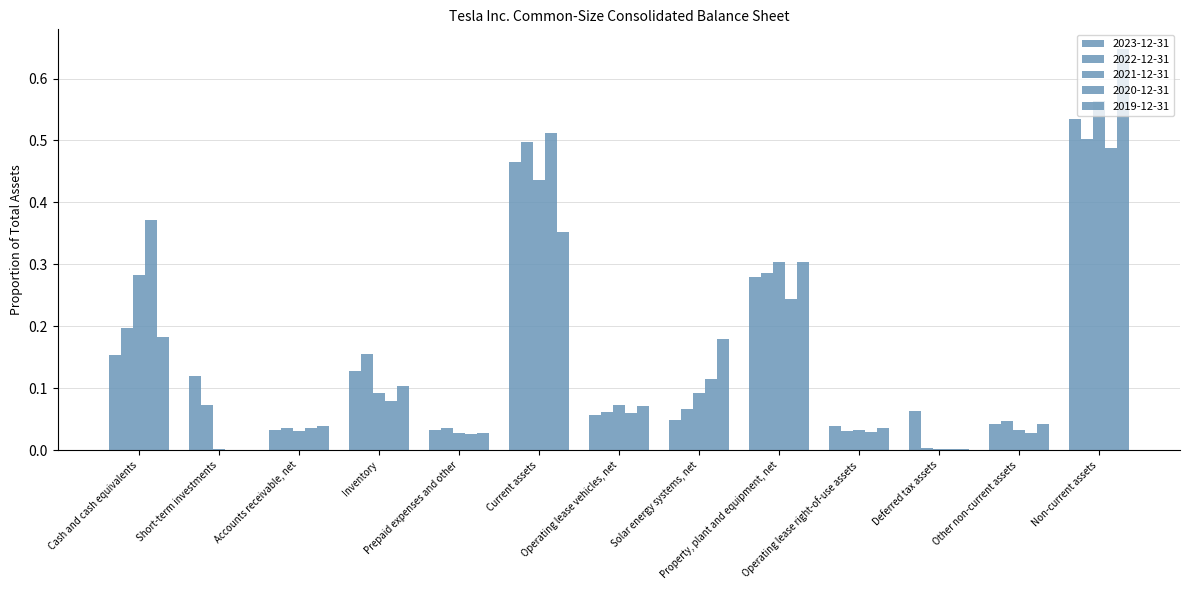

Which series has the widest spread of values?

2019-12-31